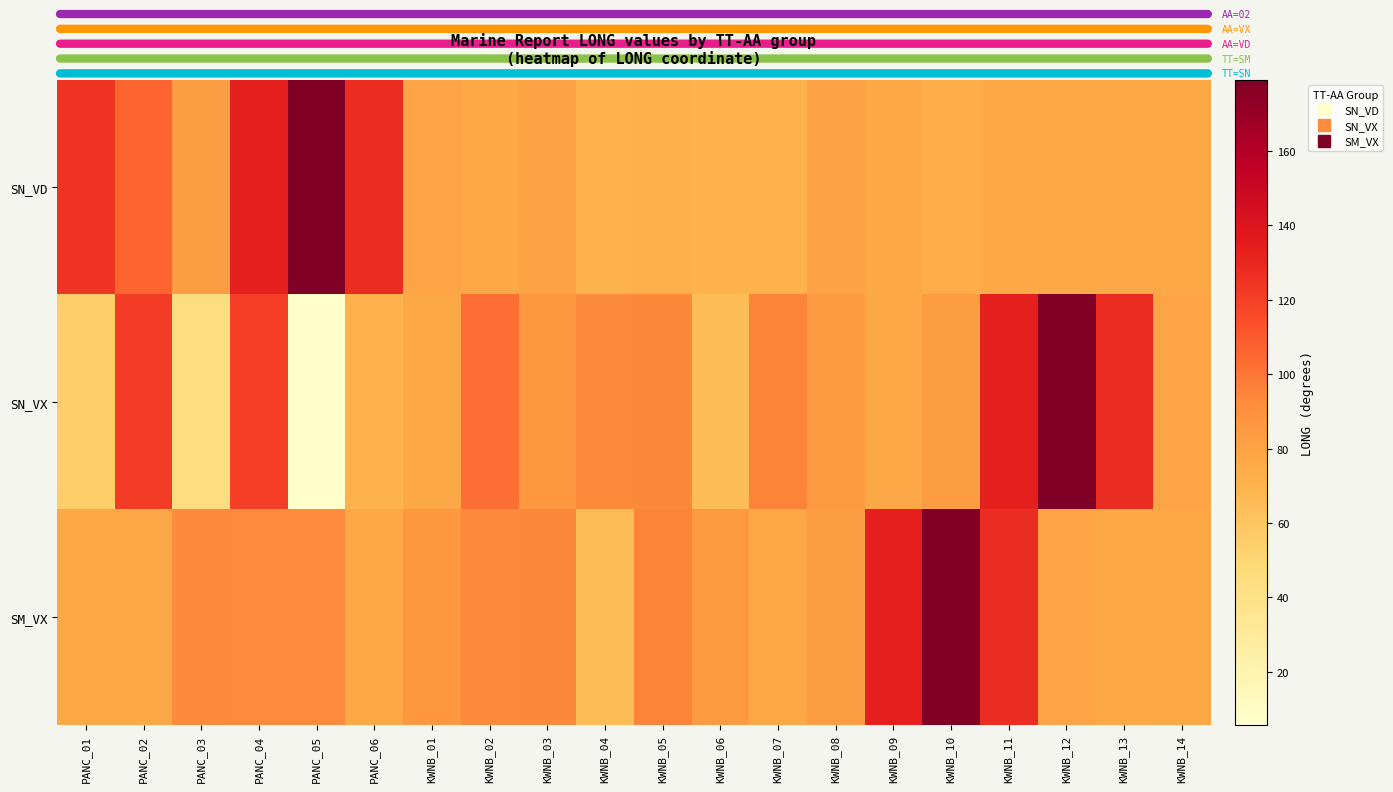

Reading left to right, what are all the values shown in this chart?

SN_VD: PANC_01=124.8	PANC_02=106.4	PANC_03=82.7	PANC_04=133.3	PANC_05=179.1	PANC_06=128.2	KWNB_01=77.8	KWNB_02=76.3	KWNB_03=80.2	KWNB_04=70.1	KWNB_05=72.0	KWNB_06=70.2	KWNB_07=70.3	KWNB_08=79.1	KWNB_09=75.5	KWNB_10=73.2	KWNB_11=76.1	KWNB_12=76.3	KWNB_13=76.4	KWNB_14=76.8
SN_VX: PANC_01=55.0	PANC_02=120.9	PANC_03=43.9	PANC_04=120.8	PANC_05=5.7	PANC_06=69.4	KWNB_01=76.3	KWNB_02=103.0	KWNB_03=86.0	KWNB_04=93.6	KWNB_05=94.4	KWNB_06=64.8	KWNB_07=95.3	KWNB_08=84.5	KWNB_09=76.3	KWNB_10=82.7	KWNB_11=133.3	KWNB_12=179.1	KWNB_13=128.2	KWNB_14=77.8
SM_VX: PANC_01=76.3	PANC_02=76.3	PANC_03=93.4	PANC_04=92.7	PANC_05=93.0	PANC_06=76.3	KWNB_01=86.0	KWNB_02=93.6	KWNB_03=94.4	KWNB_04=64.8	KWNB_05=95.3	KWNB_06=84.5	KWNB_07=76.3	KWNB_08=82.7	KWNB_09=133.3	KWNB_10=179.1	KWNB_11=128.2	KWNB_12=77.8	KWNB_13=76.1	KWNB_14=76.4